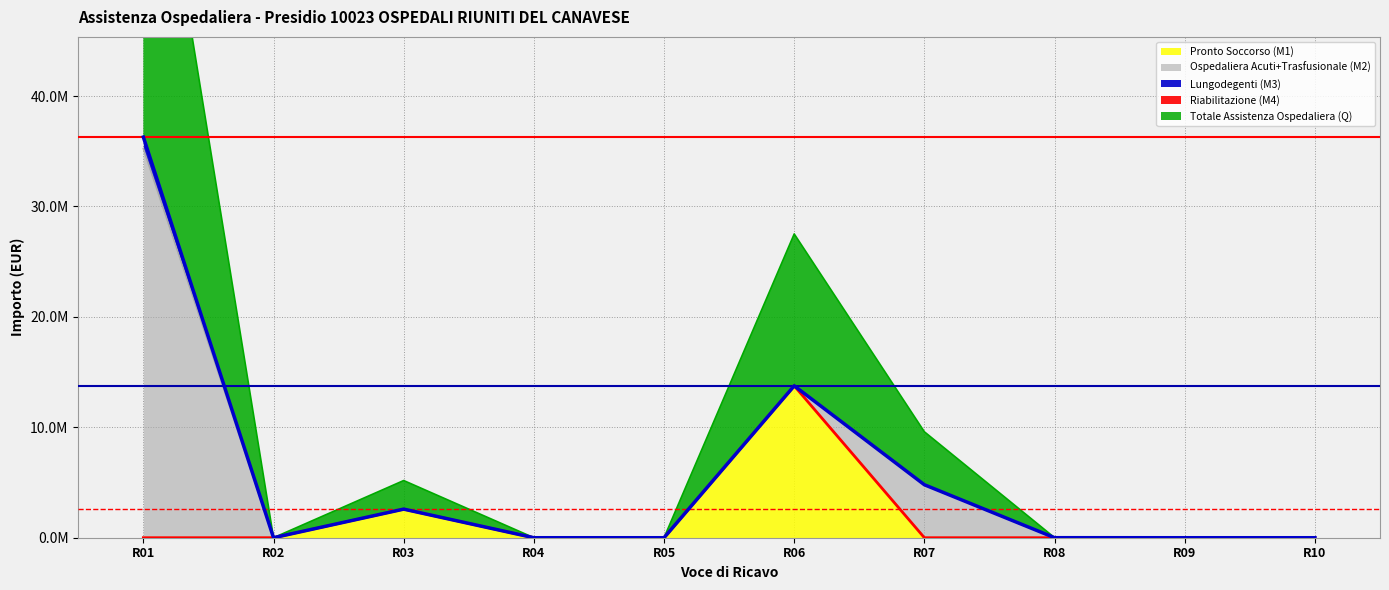

At R04, list the series in order from largest to smallest.

Pronto Soccorso (M1), Ospedaliera Acuti+Trasfusionale (M2), Lungodegenti (M3), Riabilitazione (M4), Totale Assistenza Ospedaliera (Q)